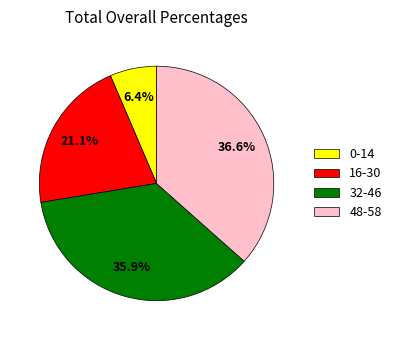

What is the smallest slice in the pie chart?

0-14